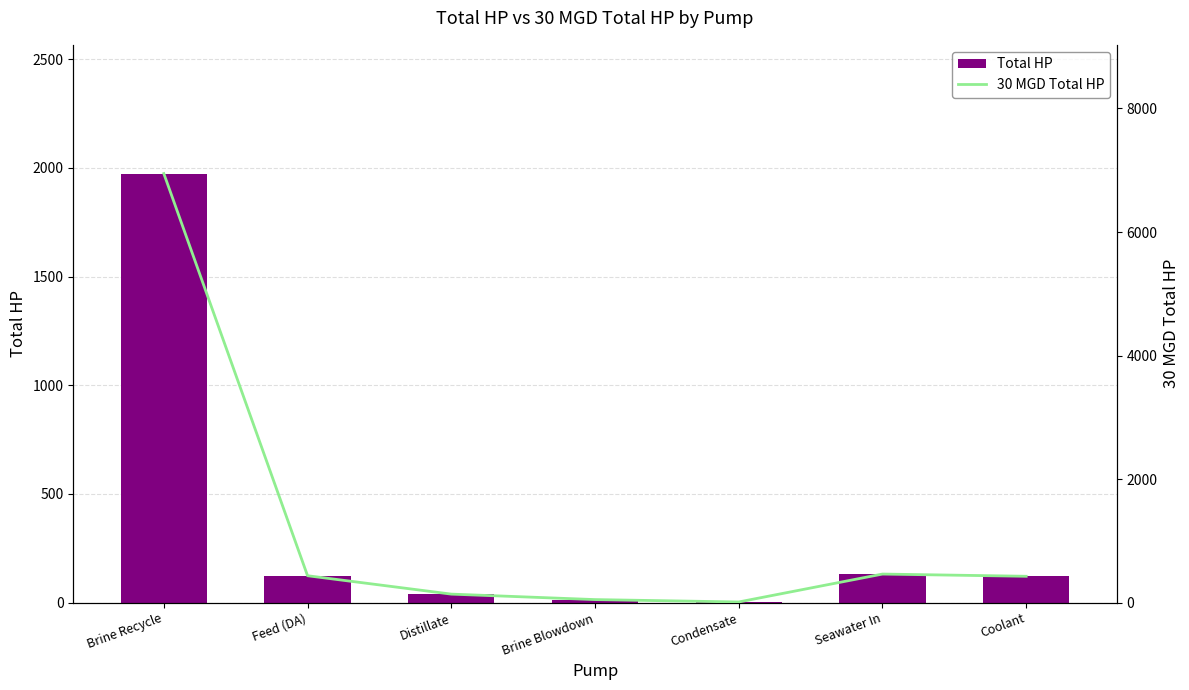

Rank the series by their average value, from highest to lowest.

30 MGD Total HP, Total HP